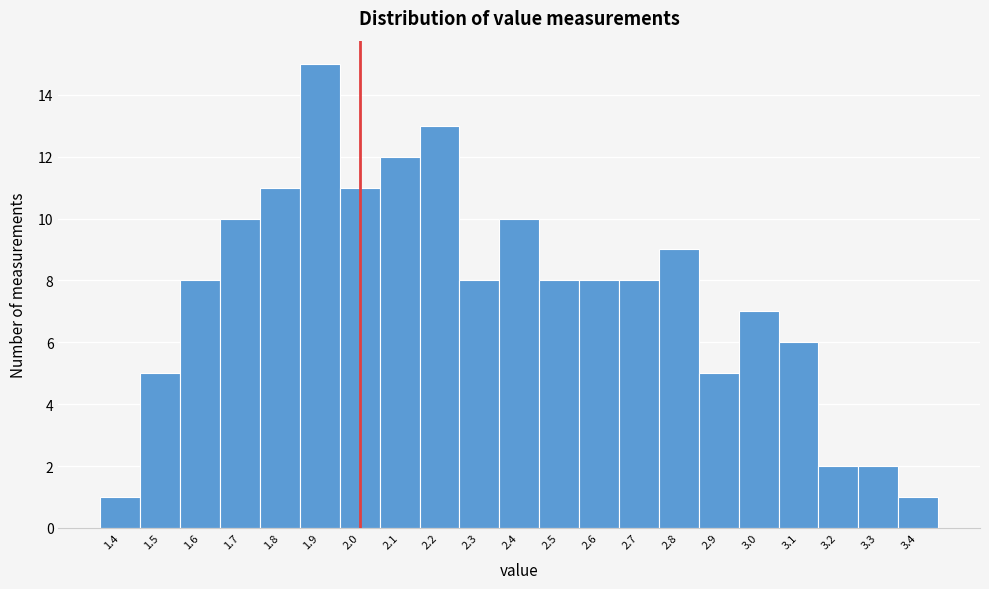

Reading left to right, transcribe this chart: for each bar, give the range it covers on the x-axis and its height. The values are not printed on the chart, so give them approximately, as read against the axis.

1.35 to 1.45: 1
1.45 to 1.55: 5
1.55 to 1.65: 8
1.65 to 1.75: 10
1.75 to 1.85: 11
1.85 to 1.95: 15
1.95 to 2.05: 11
2.05 to 2.15: 12
2.15 to 2.25: 13
2.25 to 2.35: 8
2.35 to 2.45: 10
2.45 to 2.55: 8
2.55 to 2.65: 8
2.65 to 2.75: 8
2.75 to 2.85: 9
2.85 to 2.95: 5
2.95 to 3.05: 7
3.05 to 3.15: 6
3.15 to 3.25: 2
3.25 to 3.35: 2
3.35 to 3.45: 1